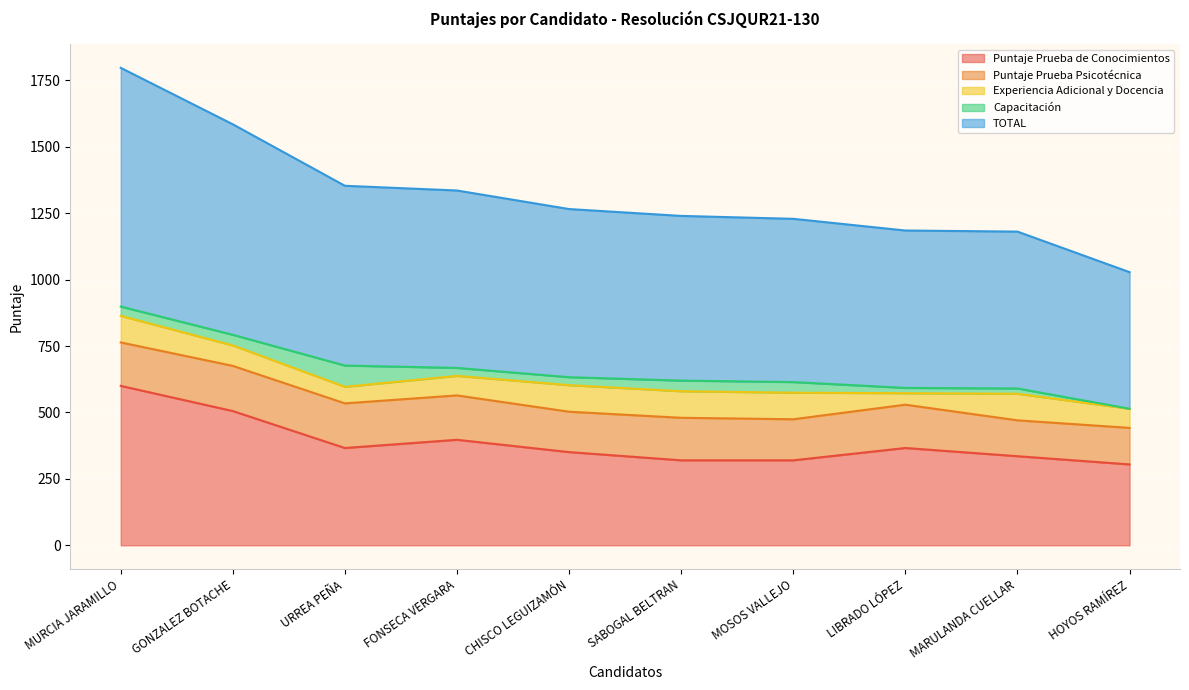

The Puntaje Prueba de Conocimientos series shows 350.7 at CHISCO LEGUIZAMÓN. True or false?

True